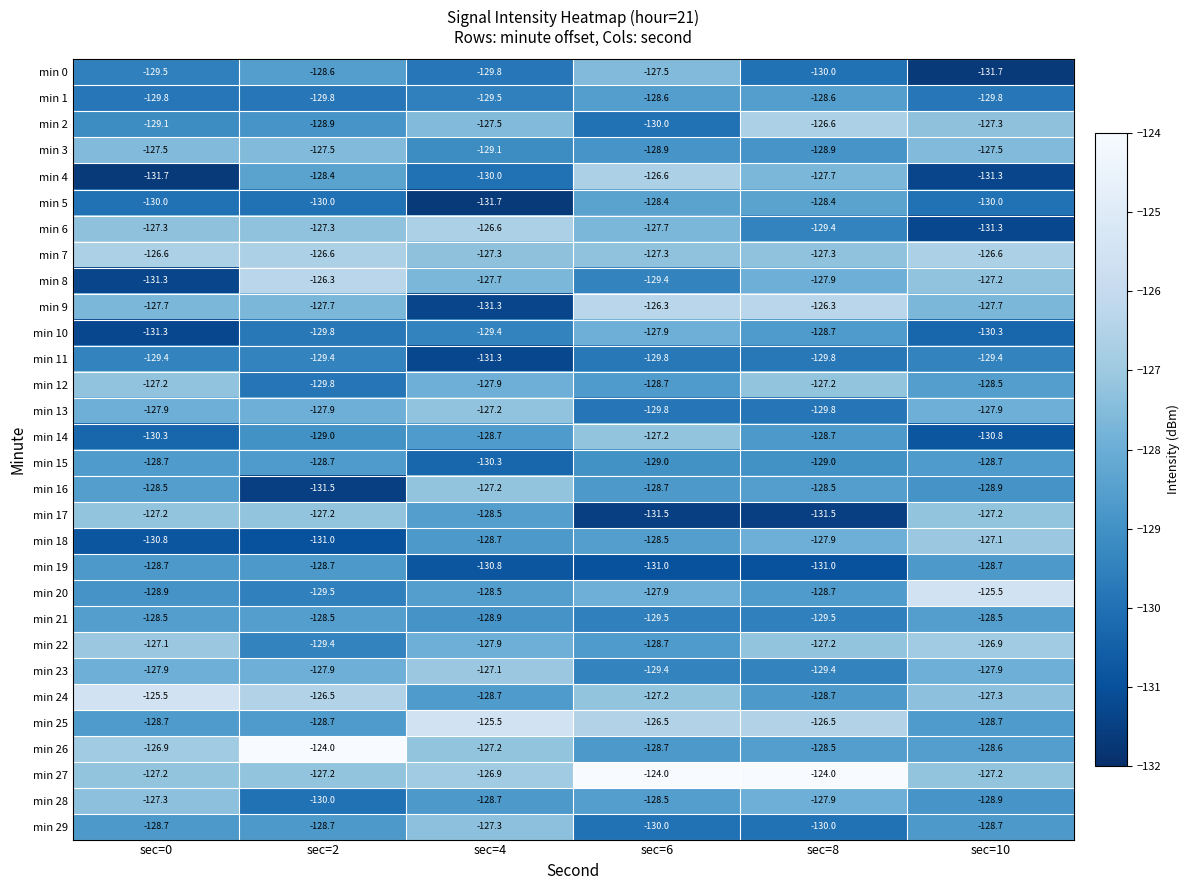

At which category is the sum across all series the highest?

sec=6